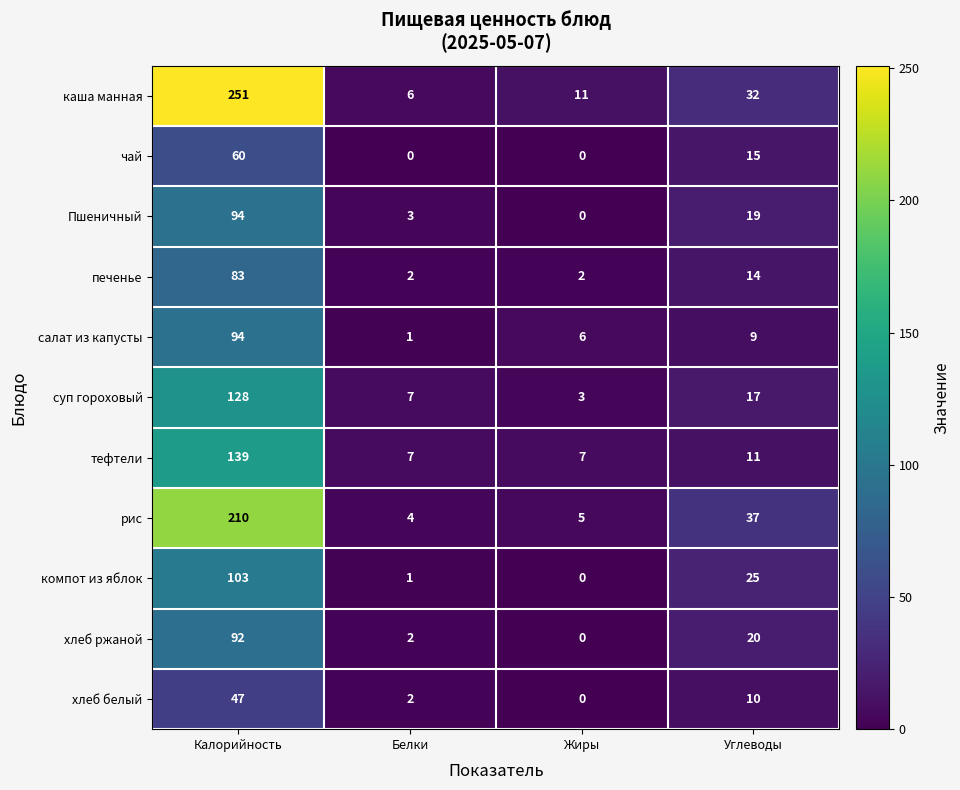

Where does the салат из капусты series first go above 9?

Калорийность